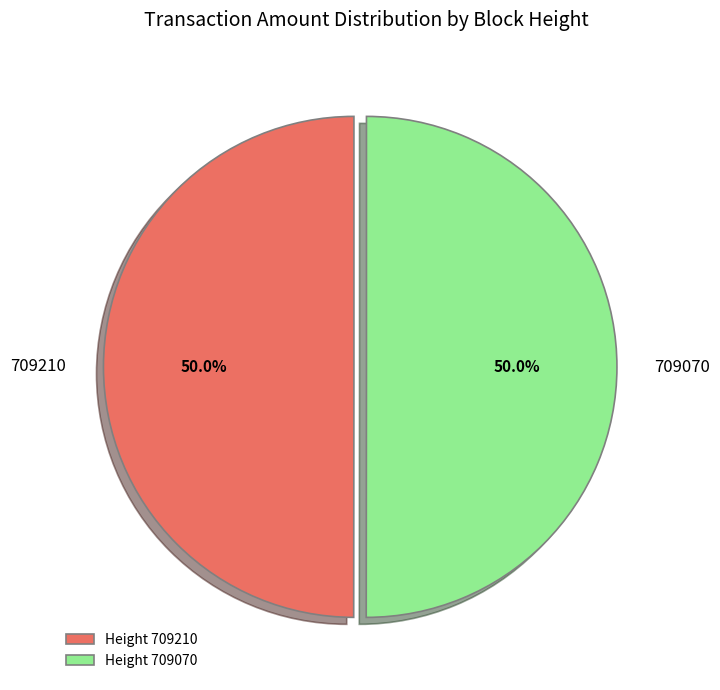

Approximately how many times larger is the value at Height 709210 compared to Height 709070?

1.0